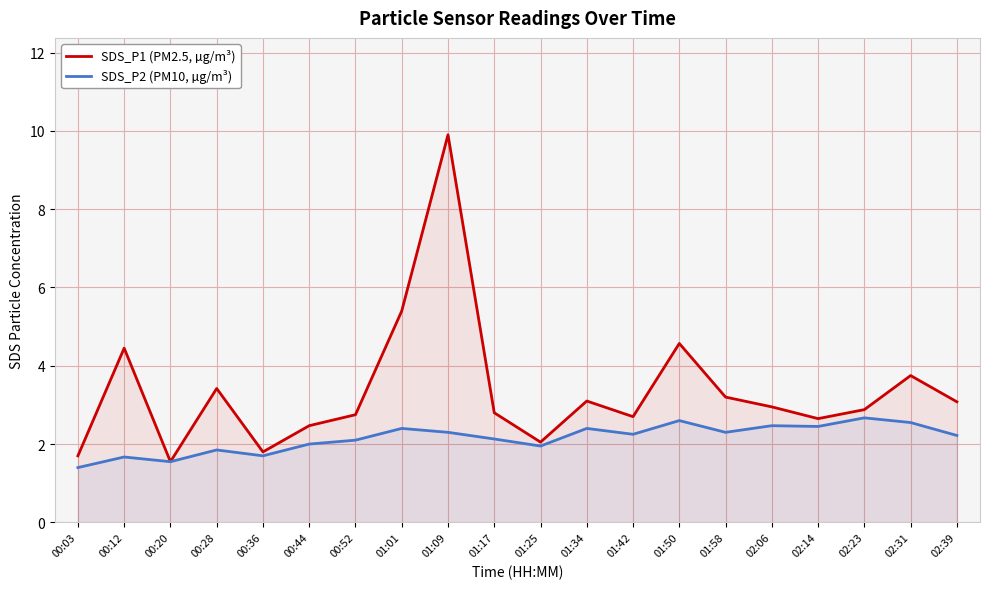

What are all the series names shown in the legend?

SDS_P1 (PM2.5, µg/m³), SDS_P2 (PM10, µg/m³)